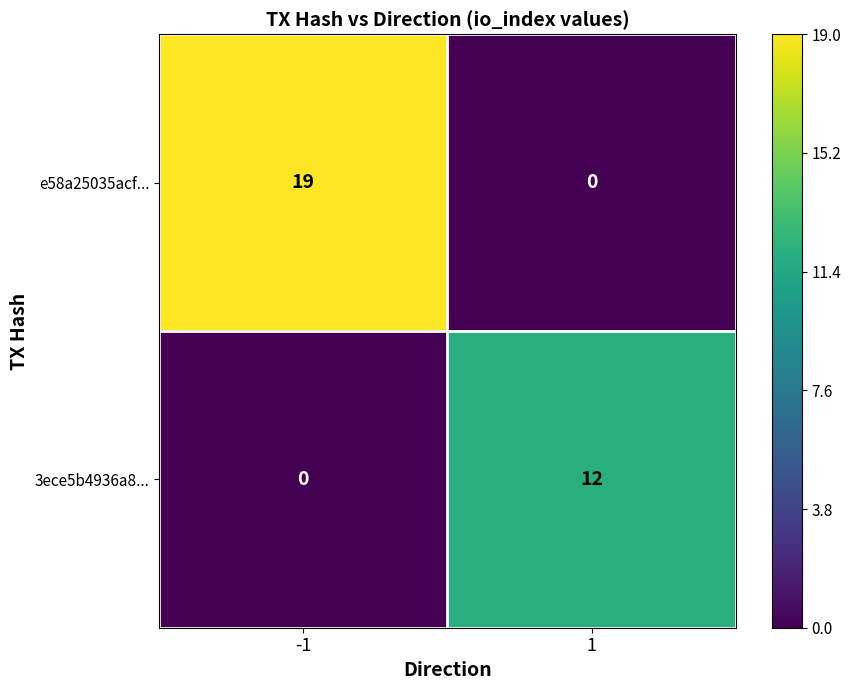

Reading left to right, list all the values displayed in this chart.

e58a25035acf...: -1=19	1=0
3ece5b4936a8...: -1=0	1=12